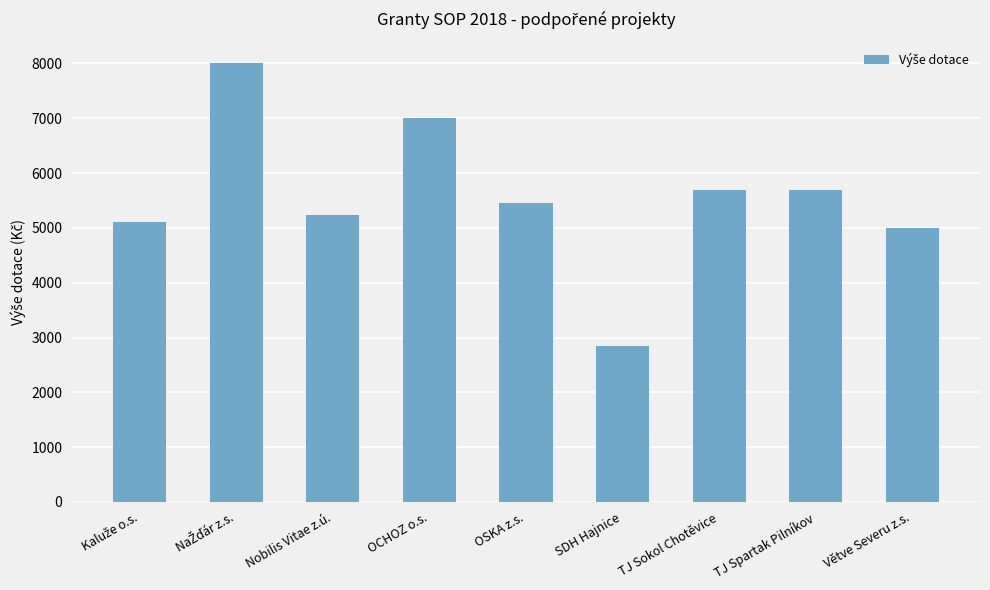

What is the difference between the maximum and second lowest values?

3000